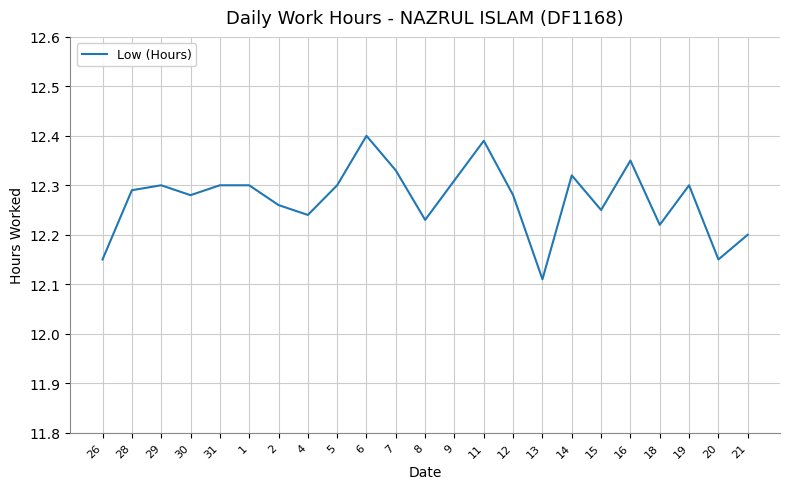

The value at 11 is 6.8. True or false?

False